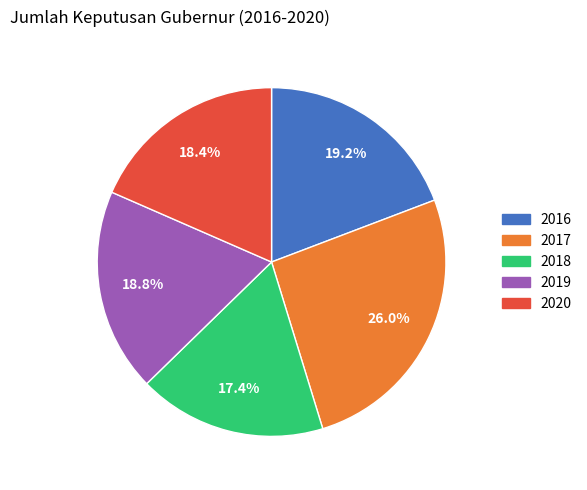

Which has a higher value, 2020 or 2017?

2017